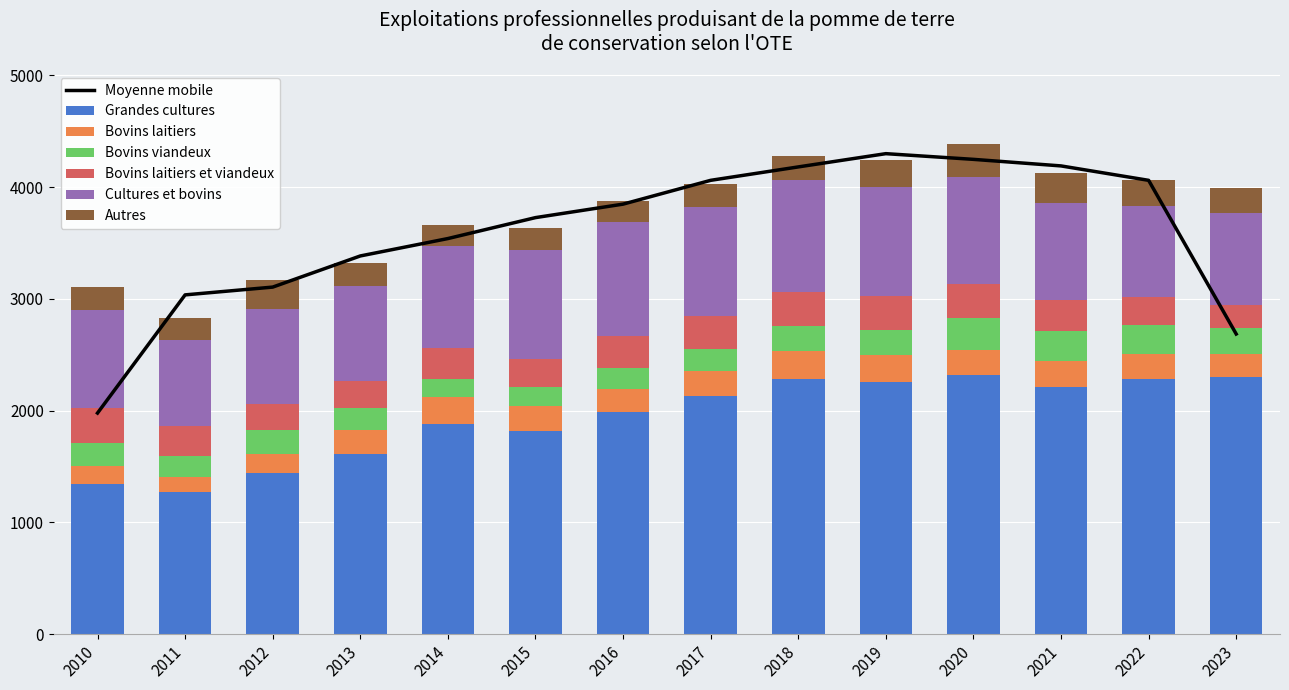

Rank the categories by Bovins laitiers value from lowest to highest.

2011, 2010, 2012, 2016, 2023, 2013, 2015, 2017, 2022, 2021, 2020, 2019, 2014, 2018